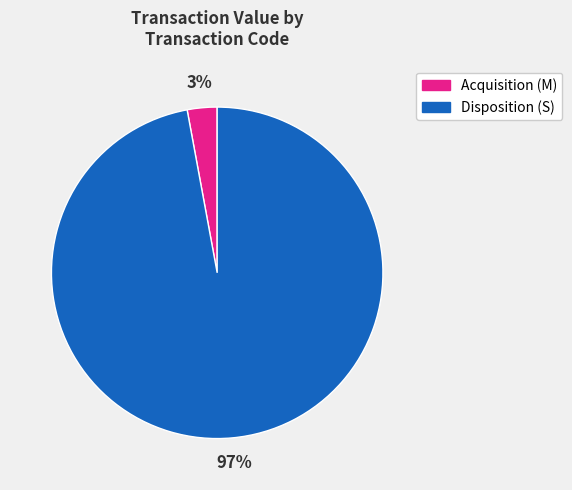

To the nearest percent, what is the average slice percentage?

50%